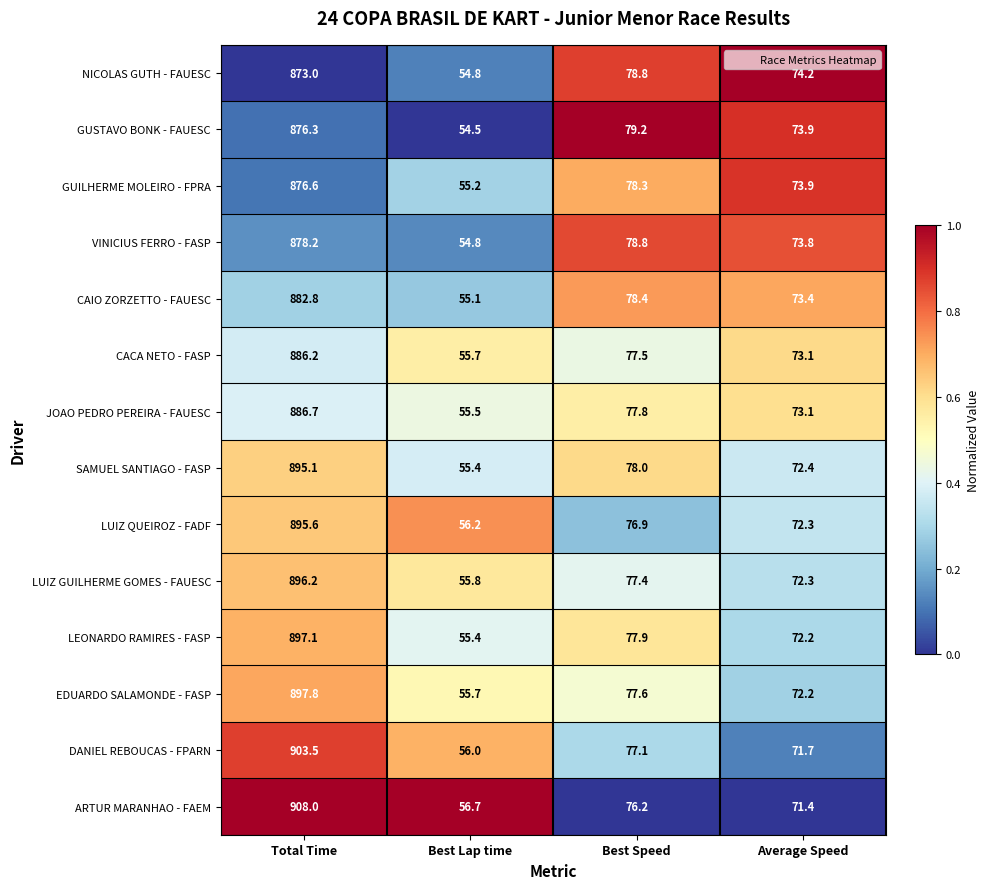

Which series has the largest total across all categories?

ARTUR MARANHAO - FAEM